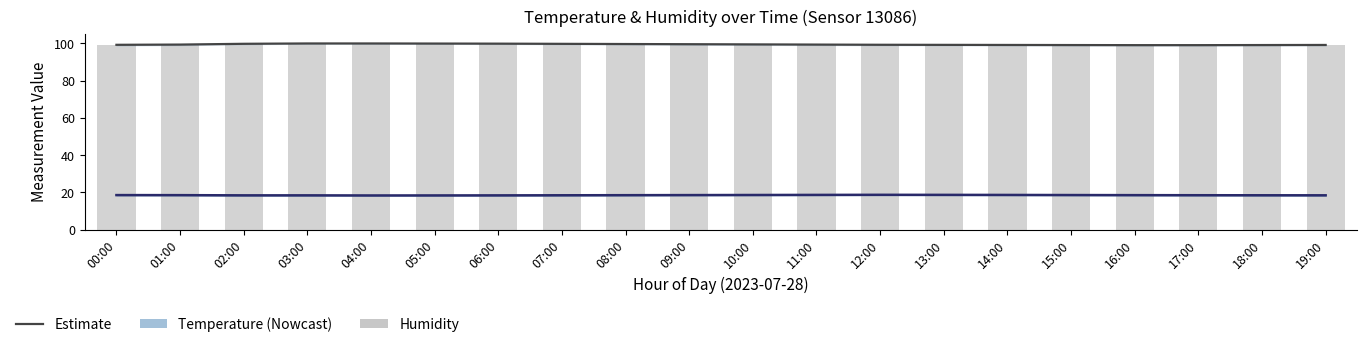

Which label corresponds to the largest value in the chart?

03:00